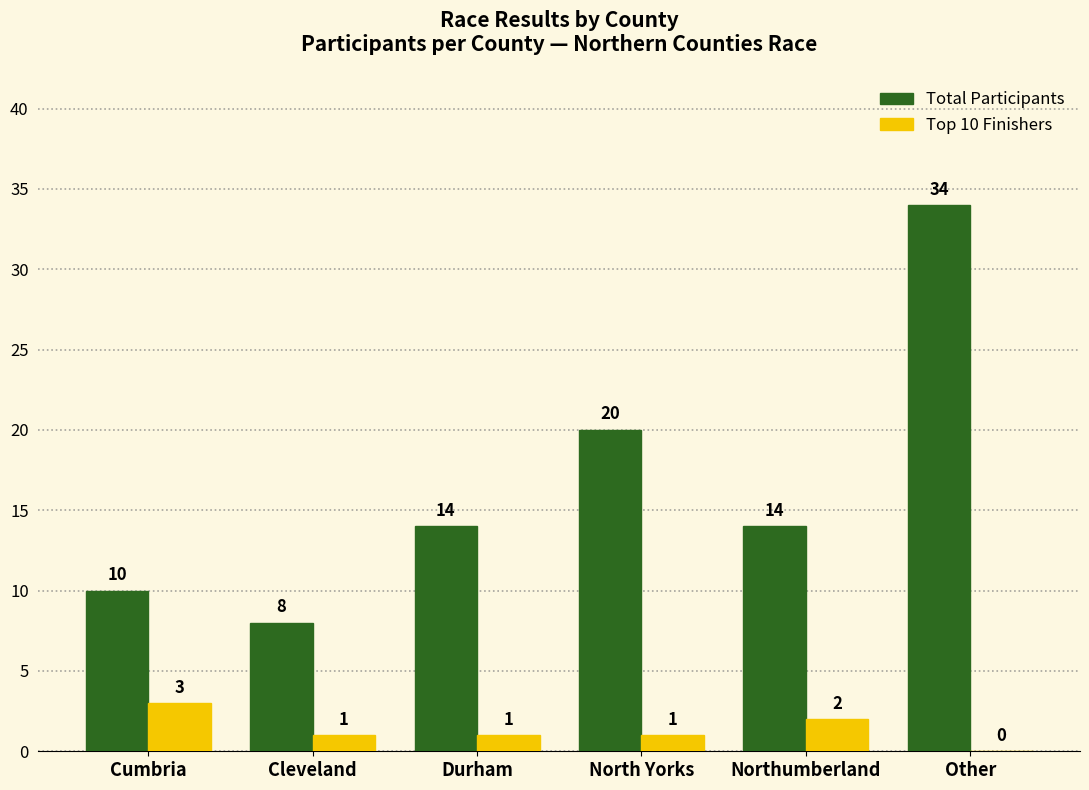

Is the value of Total Participants at Other greater than the value of Top 10 Finishers at Cleveland?

Yes